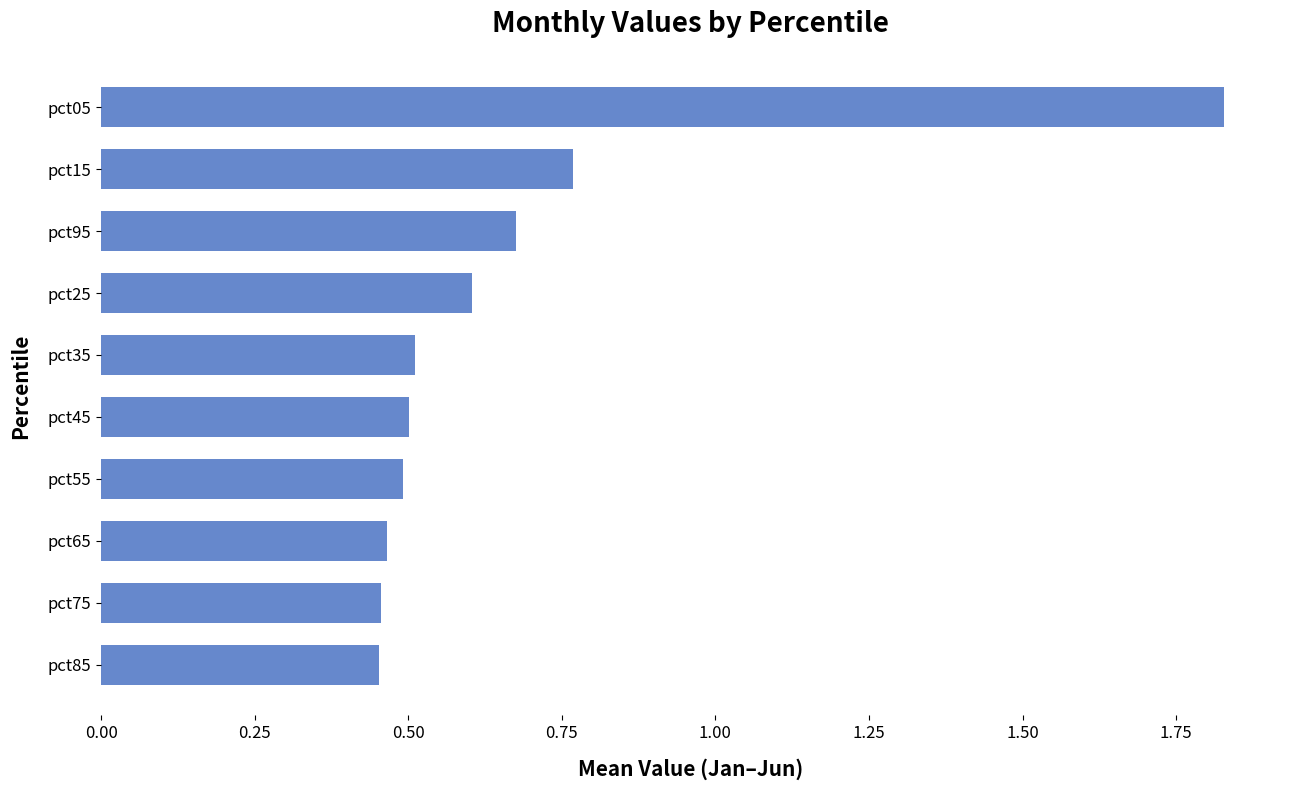

What is the change in value from pct35 to pct05?

+1.3